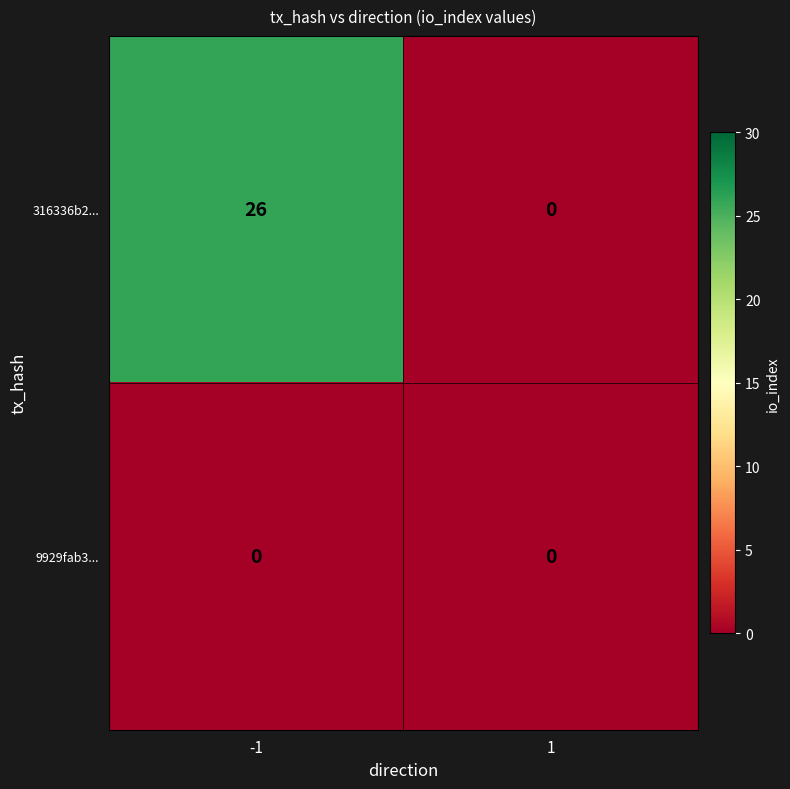

Which series has the widest spread of values?

316336b2...